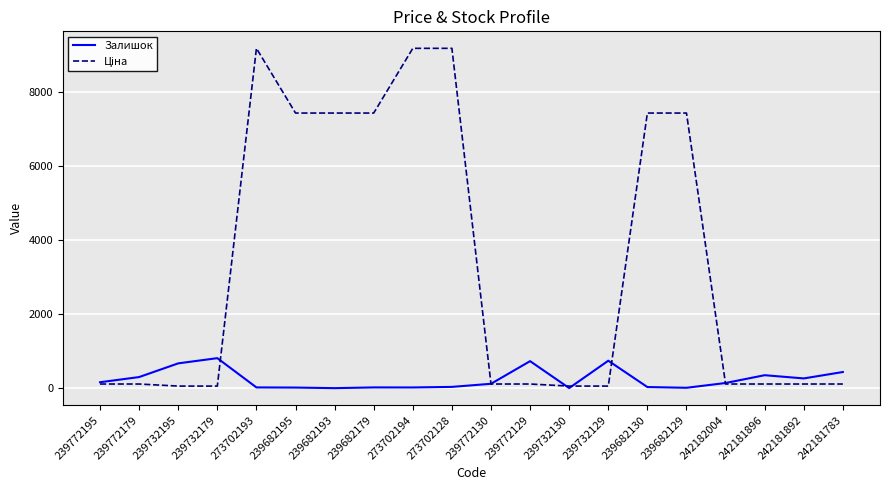

The value of Залишок at 239732179 is 1162.5. True or false?

False